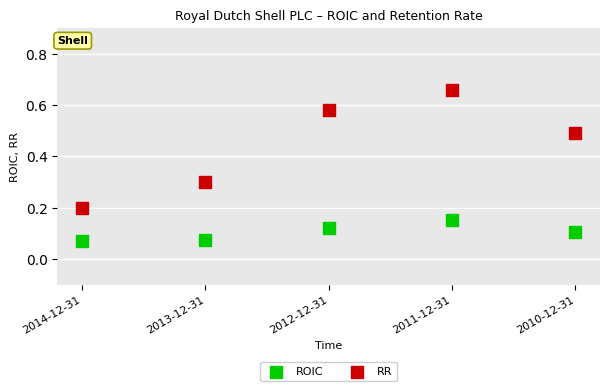

Which series reaches the maximum Y coordinate?

RR